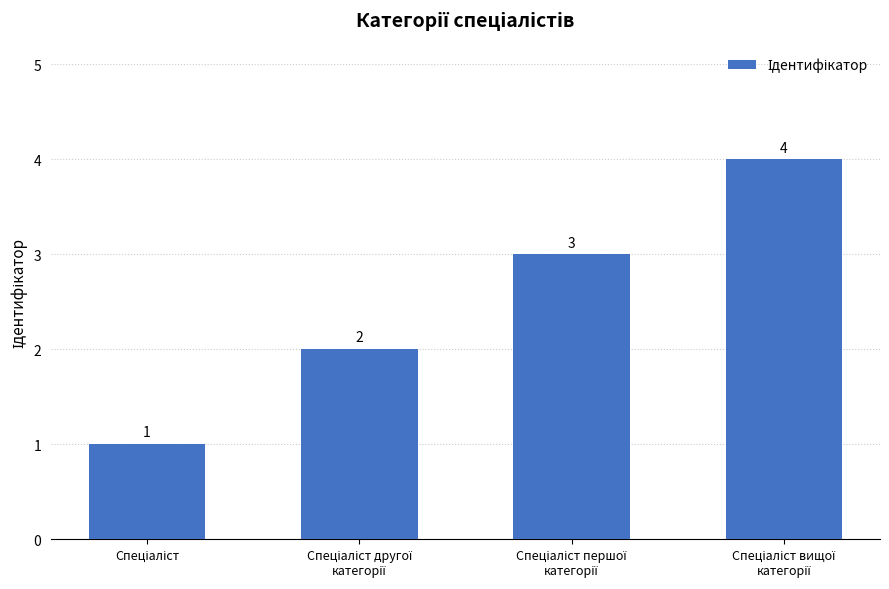

What is the difference between the maximum and minimum values?

3